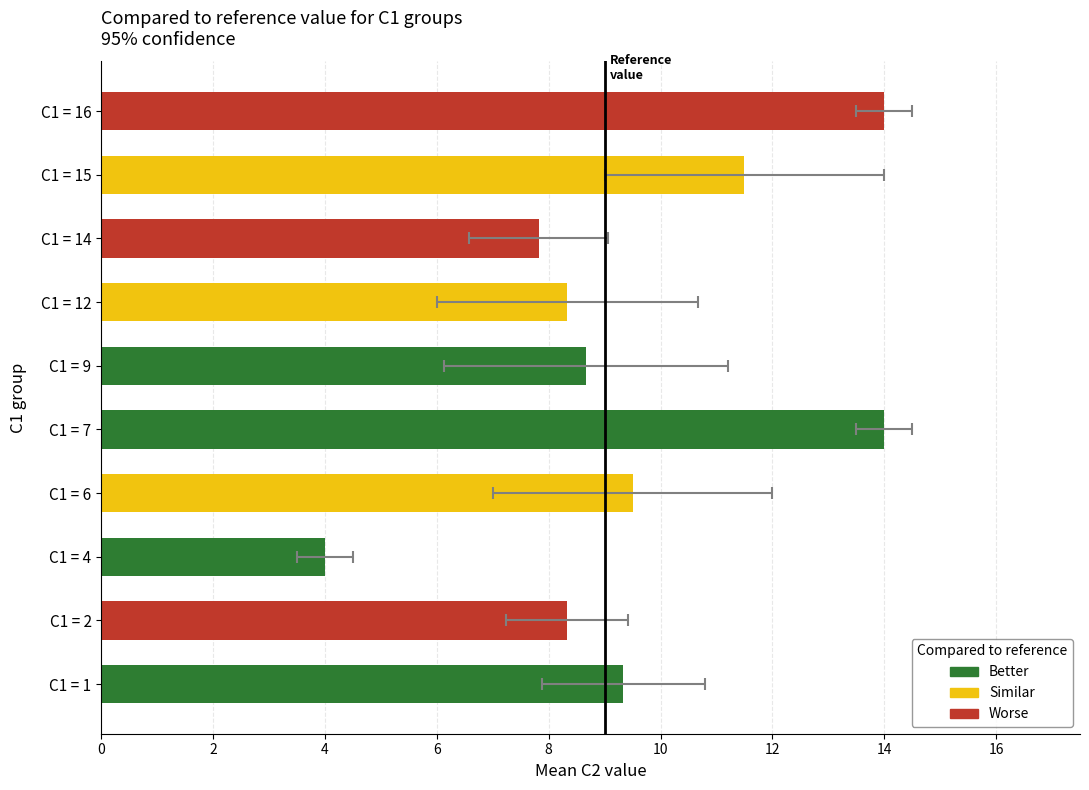

How many values are below 9?

5